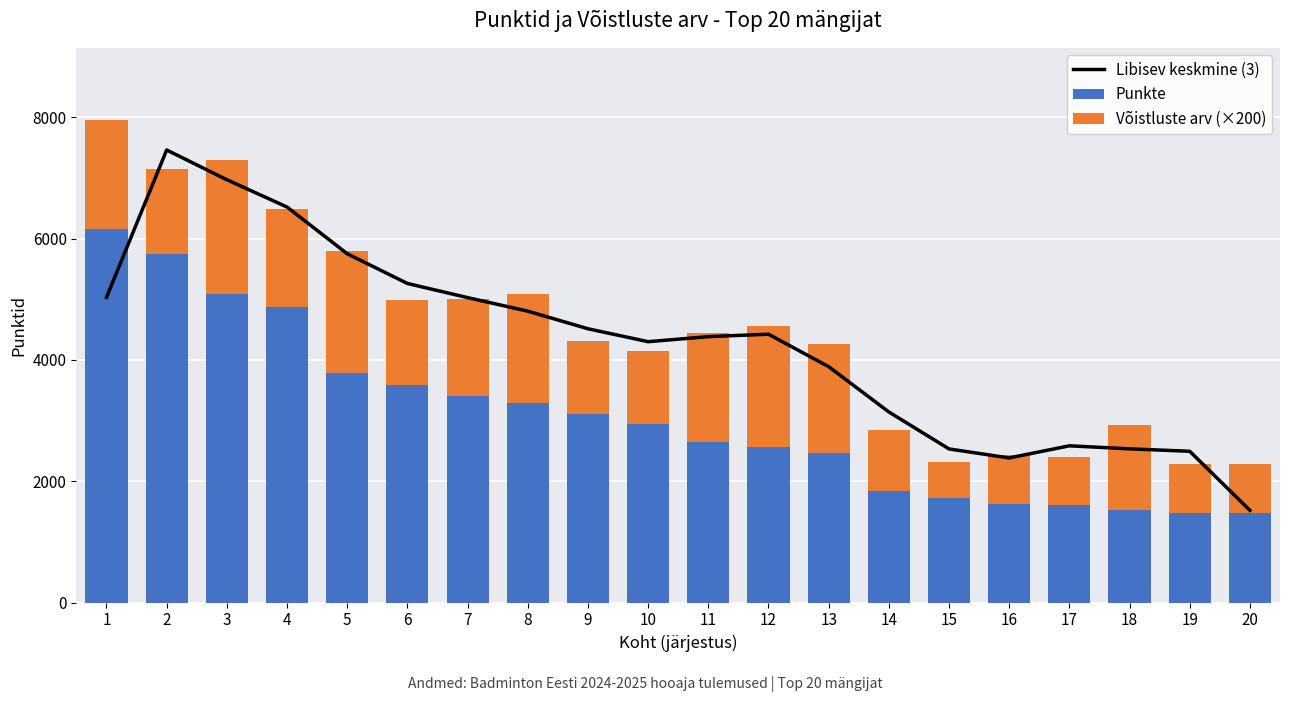

Which label corresponds to the largest value in the chart?

2